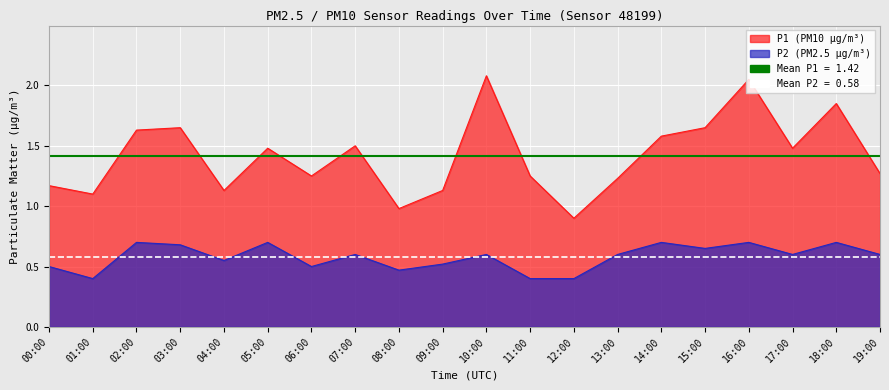

At which label does Mean P1 (1.42) reach its minimum?

00:00